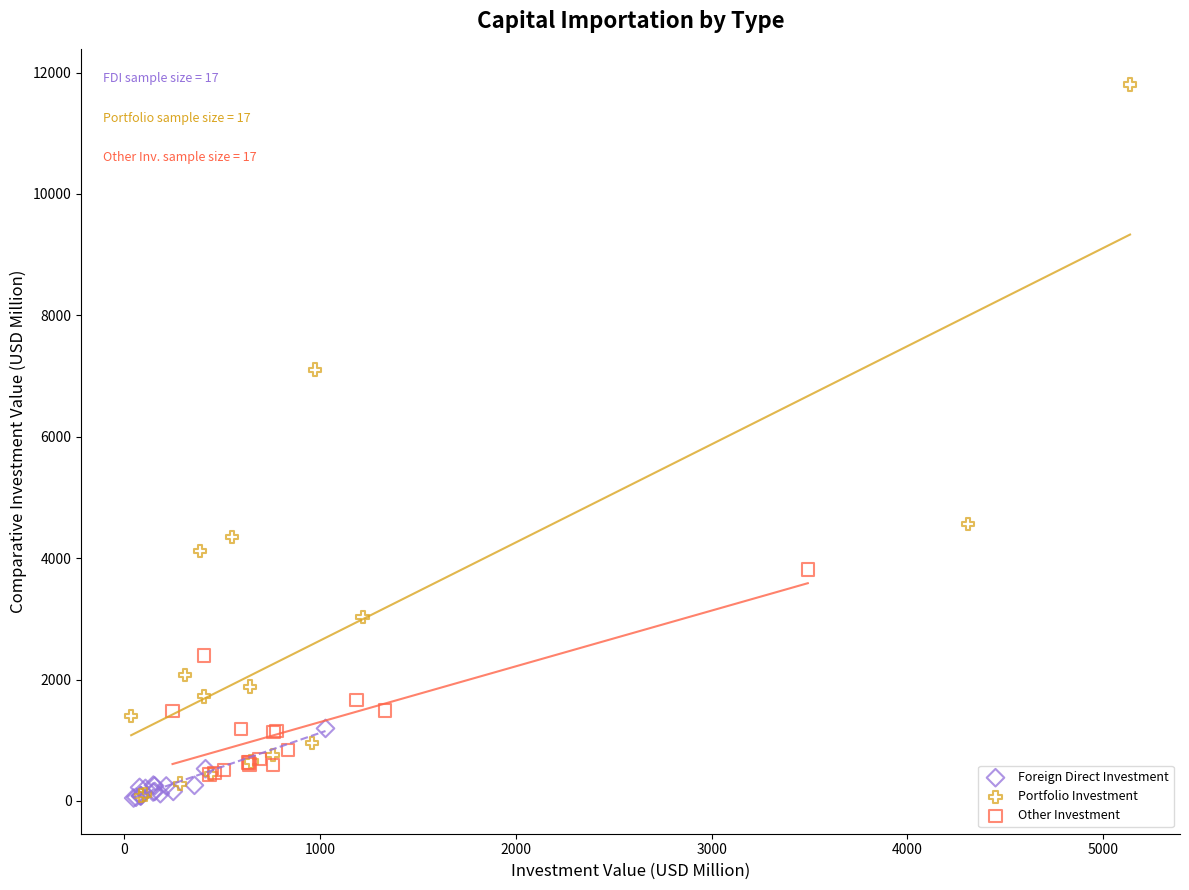

Which series has the widest spread of Y values?

Portfolio Investment